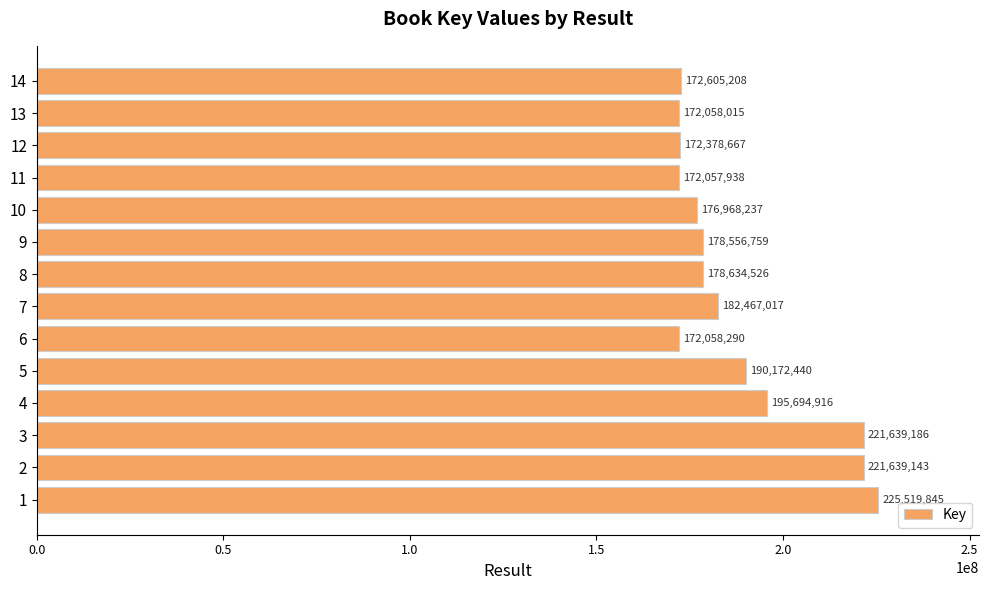

Rank the categories by value from highest to lowest.

1, 3, 2, 4, 5, 7, 8, 9, 10, 14, 12, 6, 13, 11